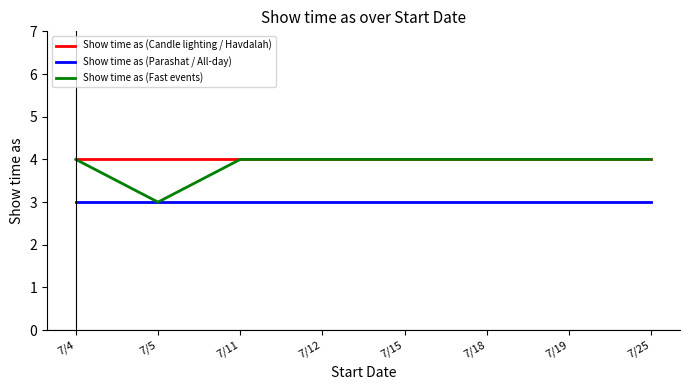

Does the chart display data point markers on the line(s)?

No